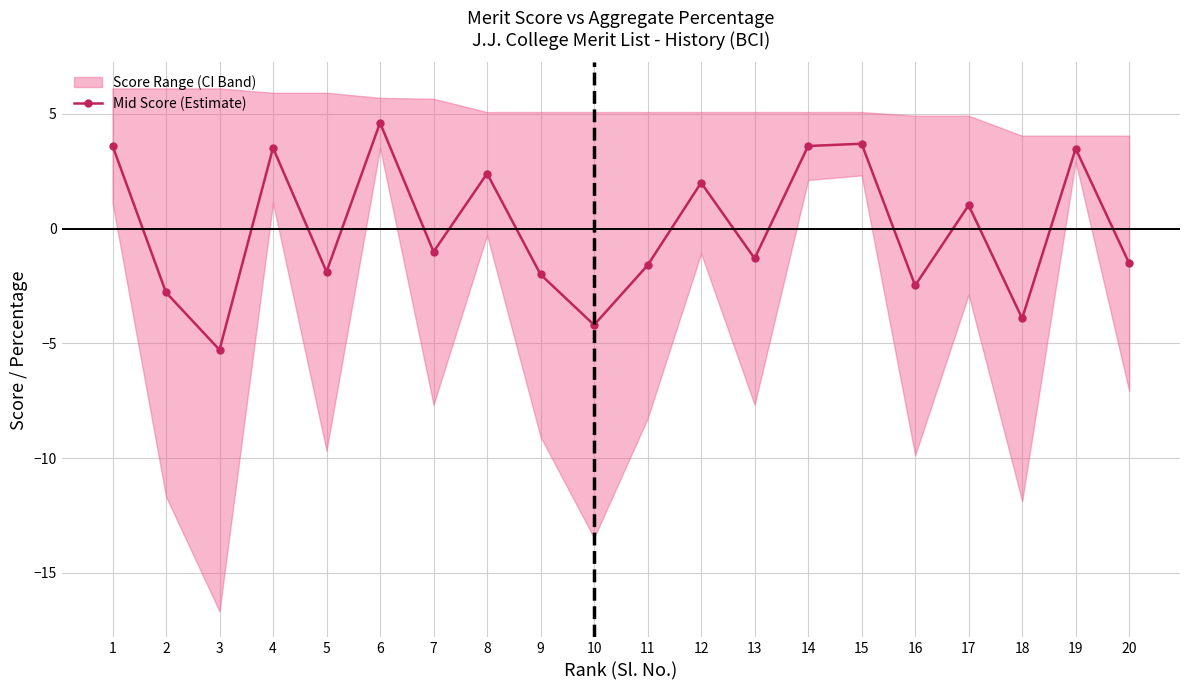

How many points are higher than both their immediate neighbors (excluding endpoints)?

7